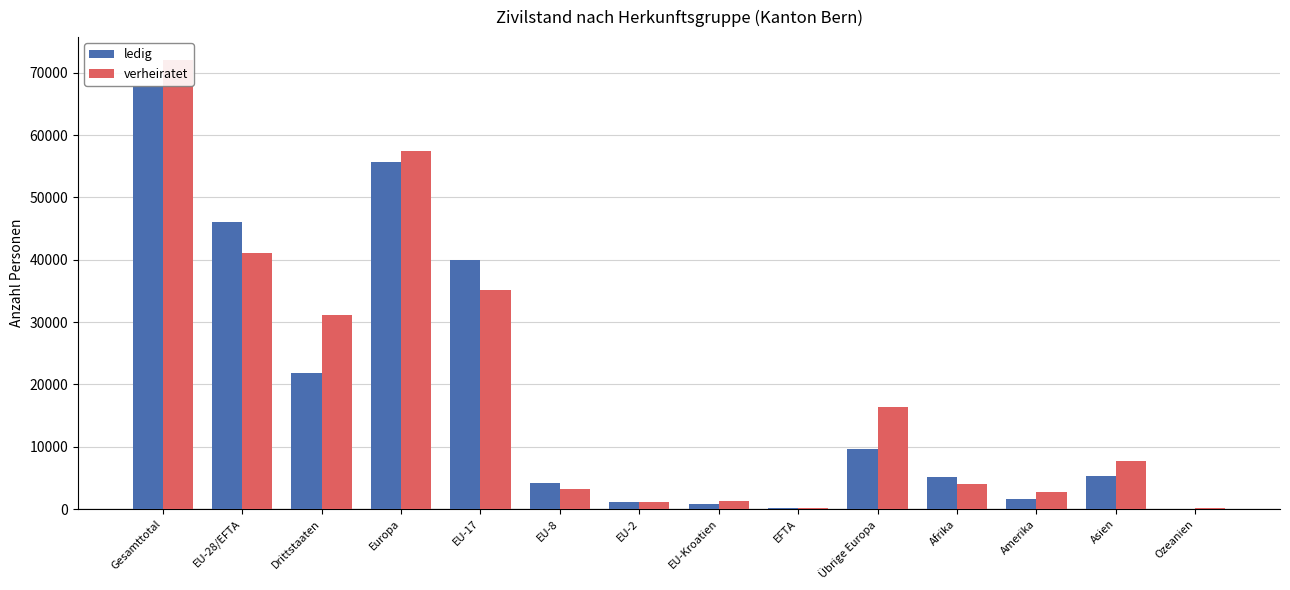

Reading left to right, list all the values displayed in this chart.

ledig: 67945	46094	21851	55744	39940	4191	1092	746	125	9650	5198	1527	5245	54
verheiratet: 72132	41035	31097	57479	35227	3265	1104	1356	83	16444	4024	2754	7685	117